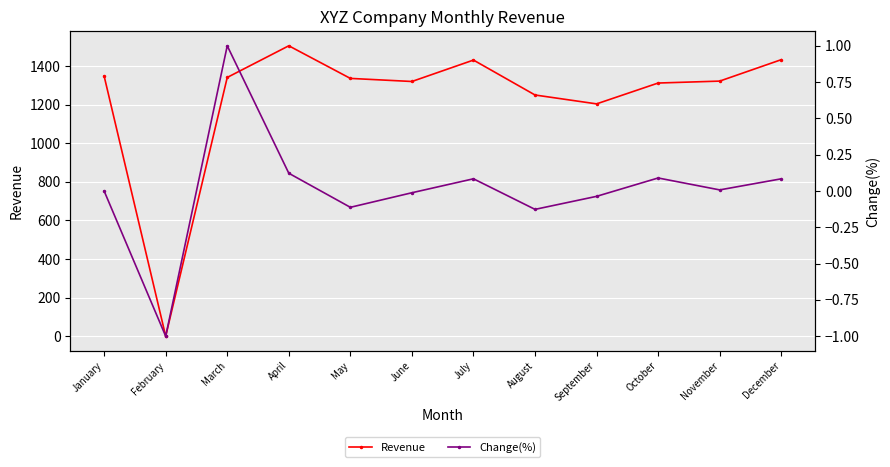

True or false: Change(%) has a value of -0.0 at June.

False